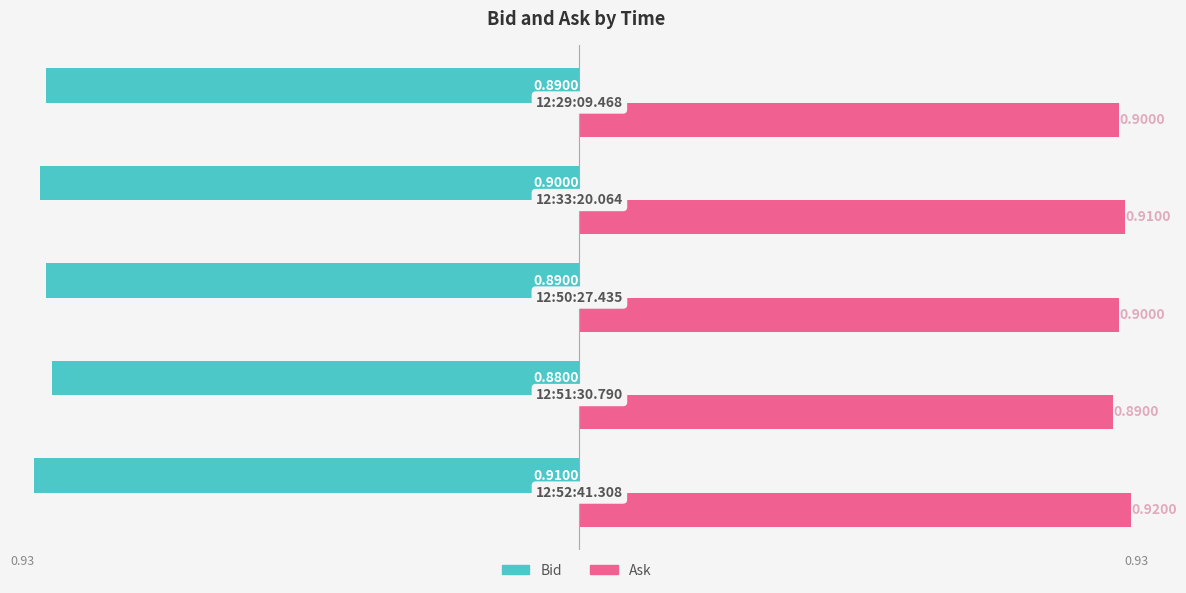

Which series has the largest total across all categories?

Ask